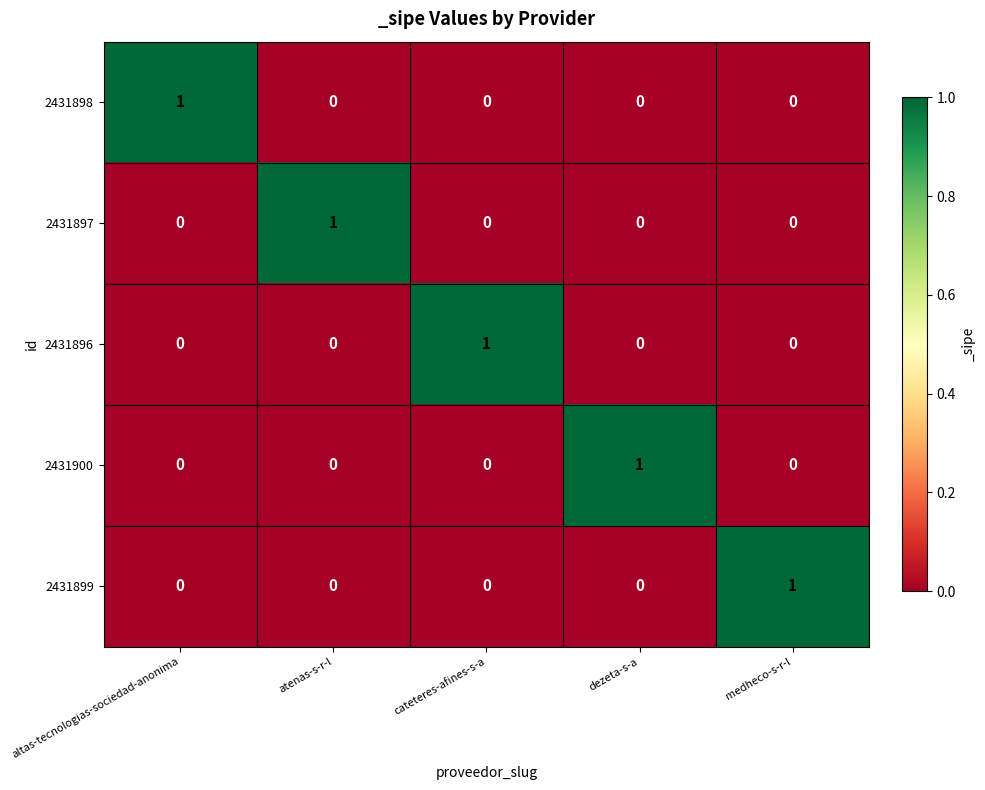

Count the number of categories in the chart.

5